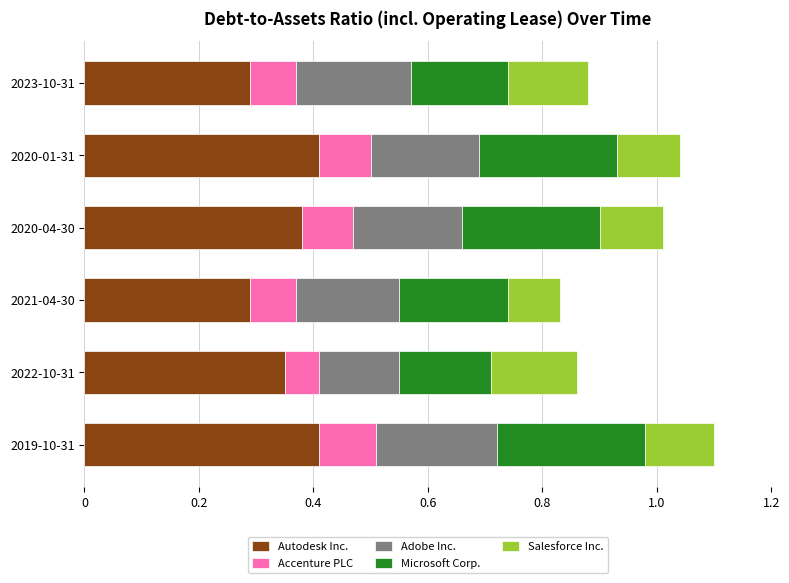

The value of Autodesk Inc. at 2021-04-30 is 0.4. True or false?

False